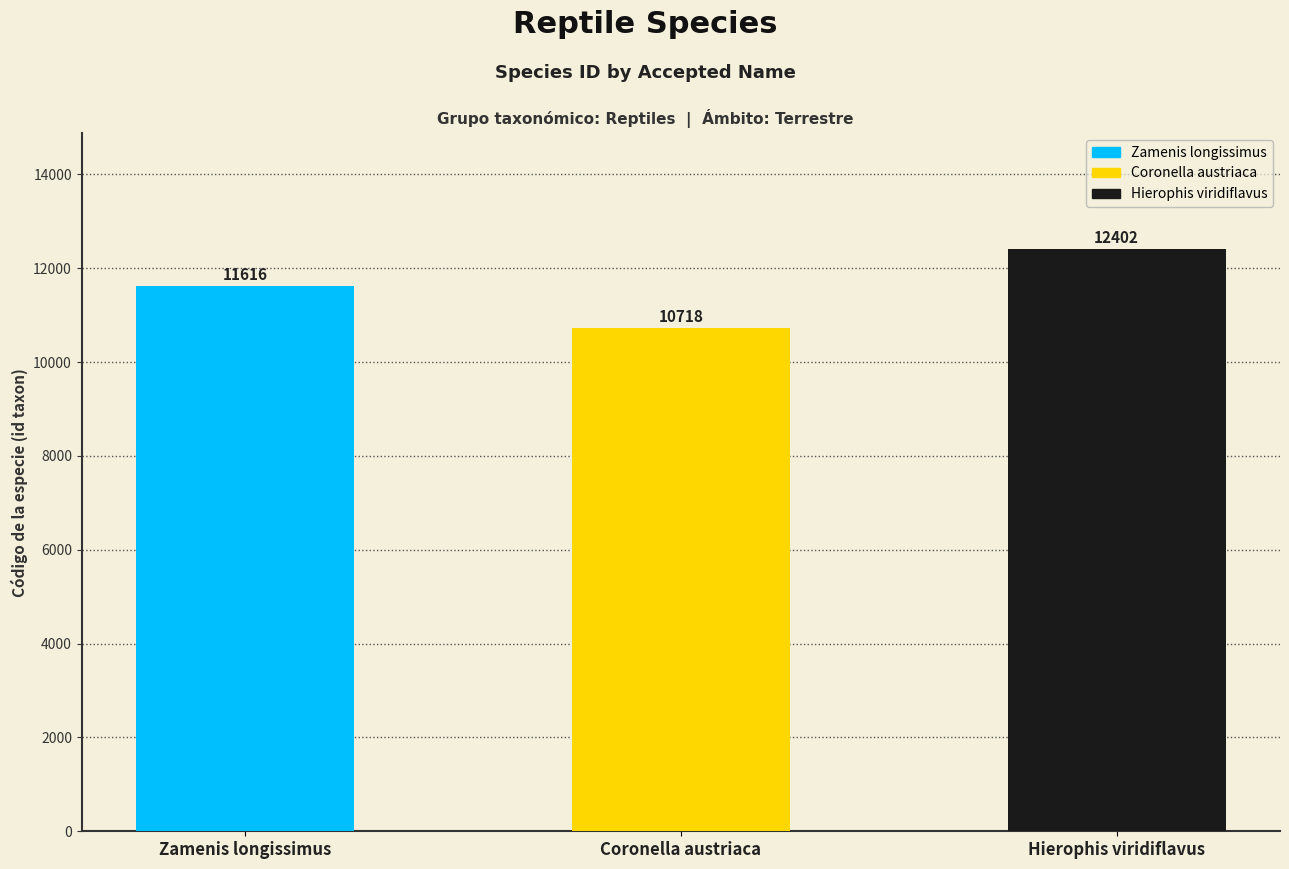

List the labels in order of value, largest first.

Hierophis viridiflavus, Zamenis longissimus, Coronella austriaca